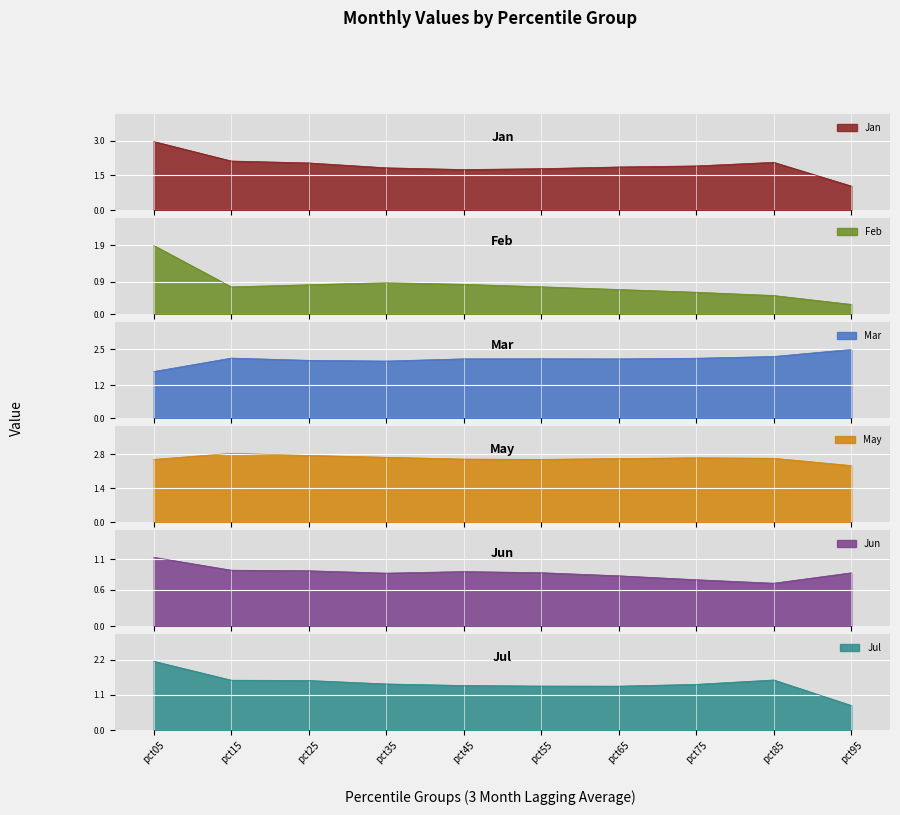

What is the value of the Mar point at the 4th from the left?

2.1